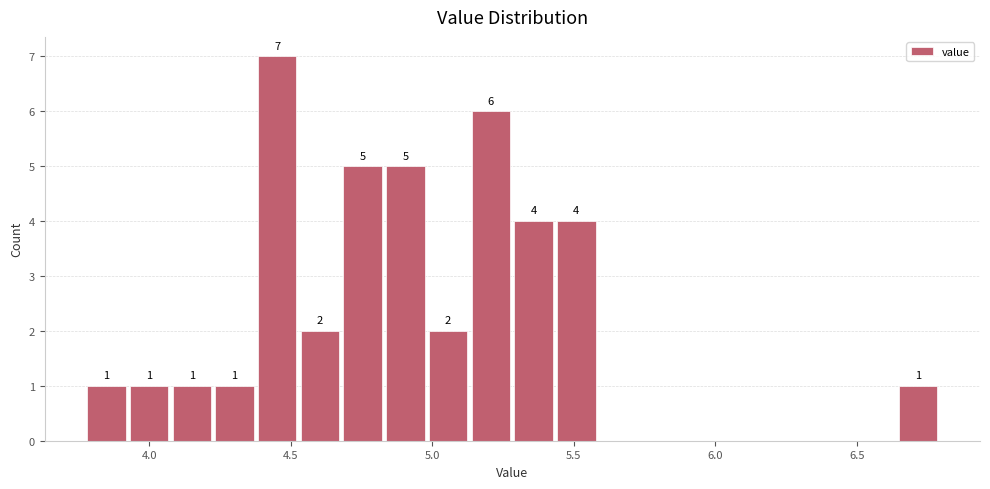

Around what value on the x-axis is the tallest bar? Give the approximate position of its centre, as read against the axis.

4.45